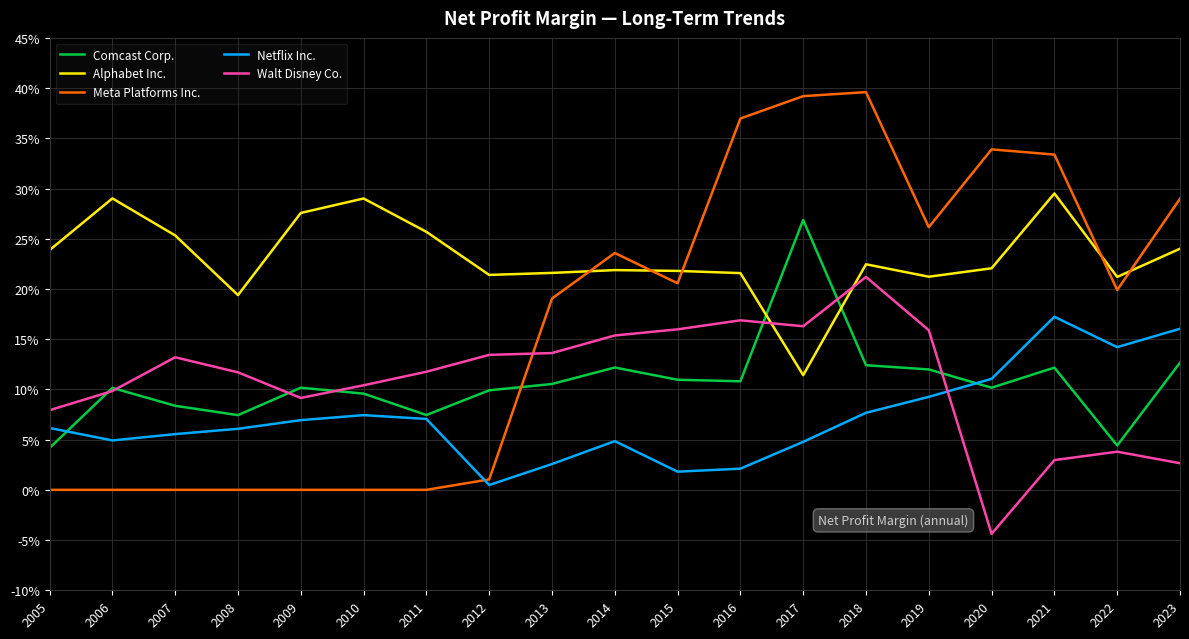

The value of Meta Platforms Inc. at 2023 is 0.5. True or false?

False